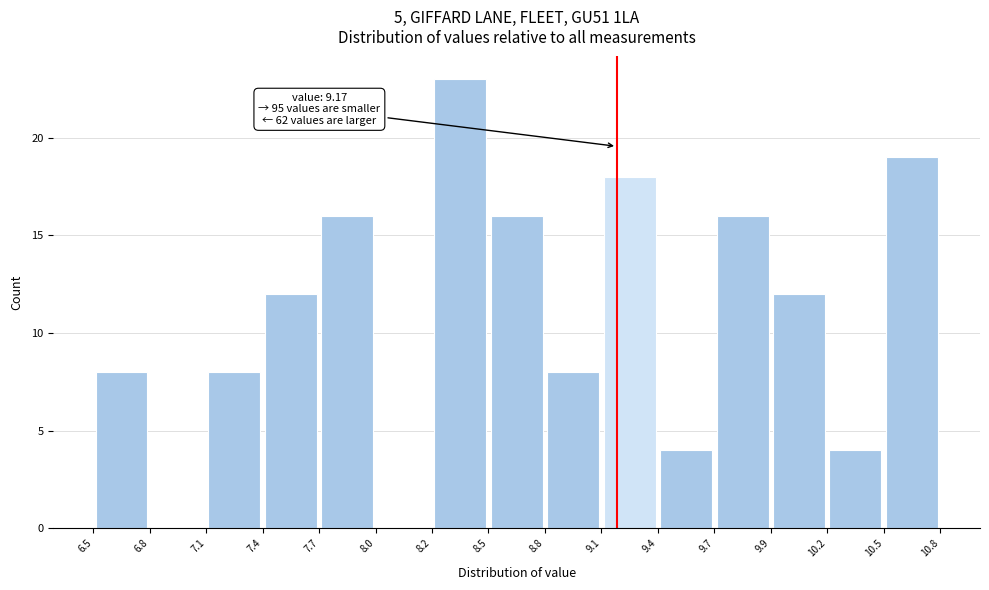

Which range on the x-axis has the tallest bar?

8.2 to 8.5